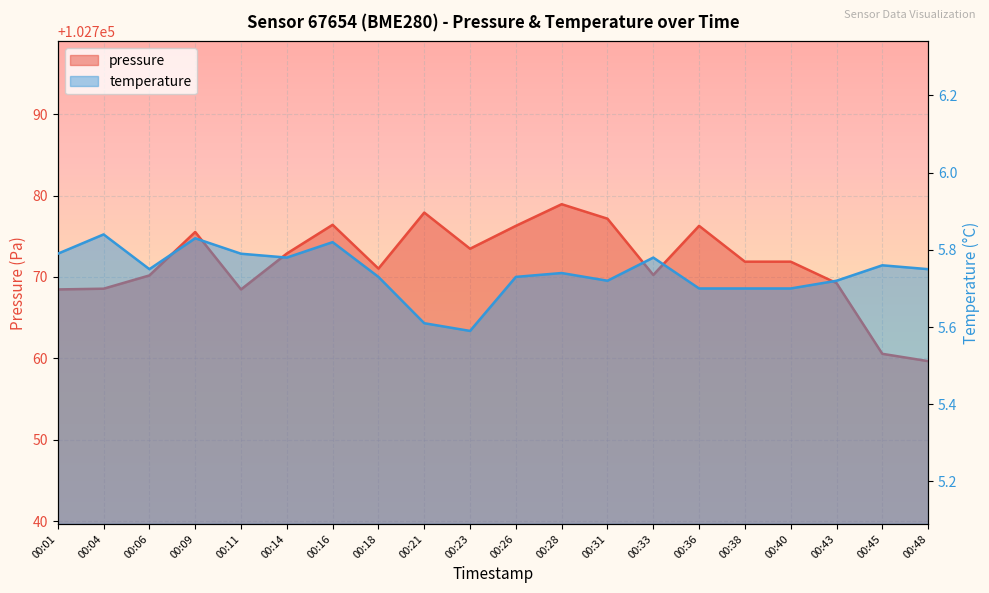

What is the value of the pressure point at the 6th from the left?

102772.9